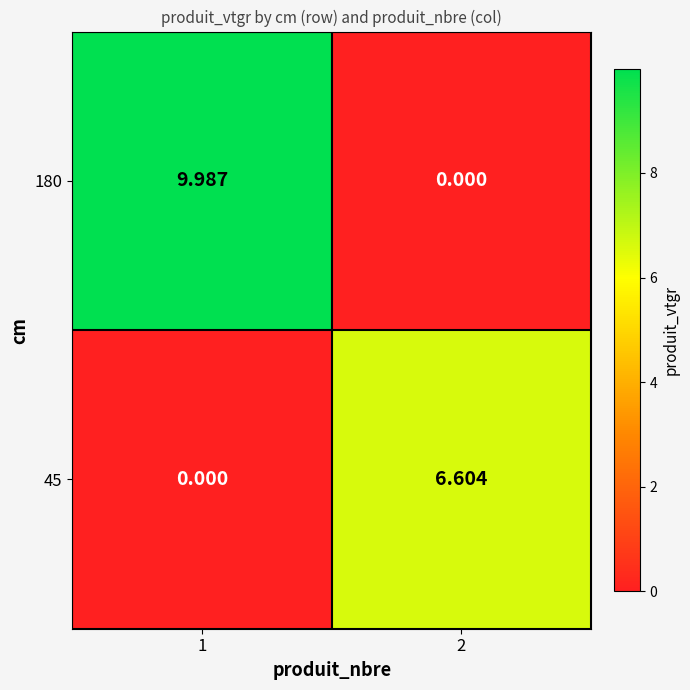

Is the value of 180 at 2 greater than the value of 45 at 2?

No